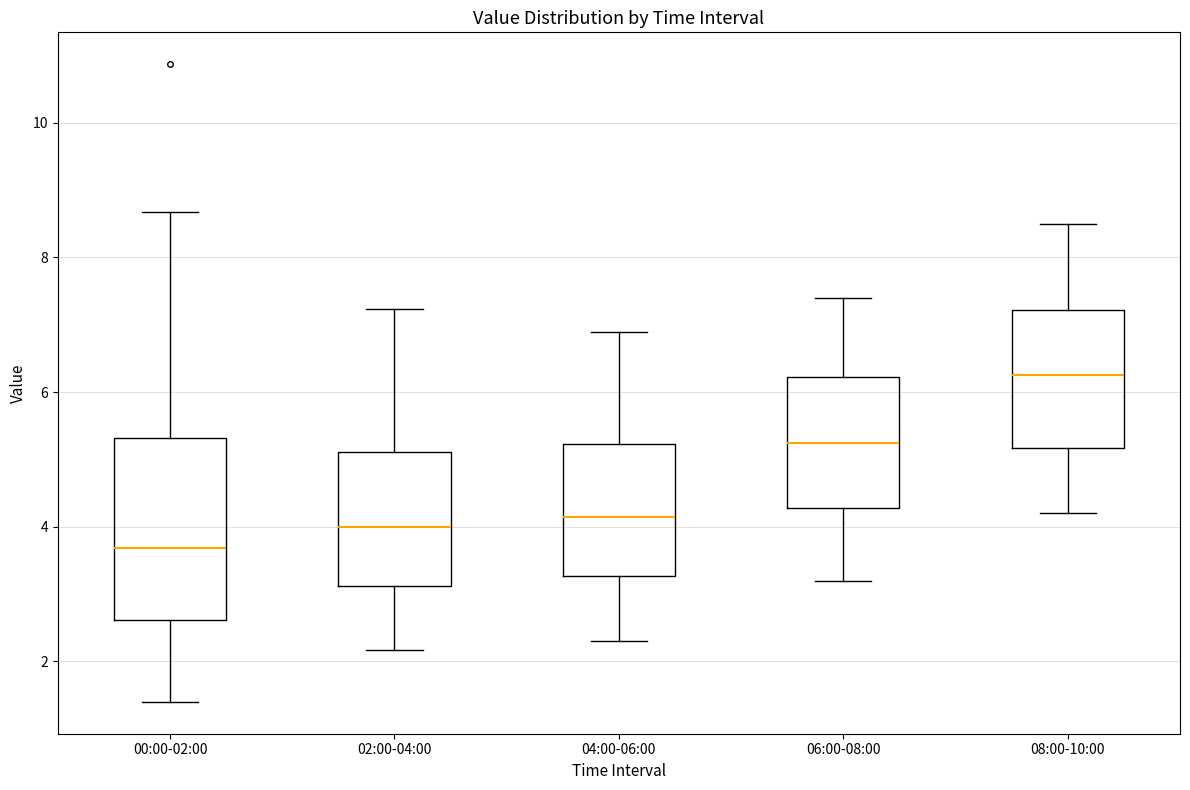

Where is the upper edge of the box for 00:00-02:00 on the y-axis? The values are not printed on the chart, so give them approximately, as read against the axis.

5.4